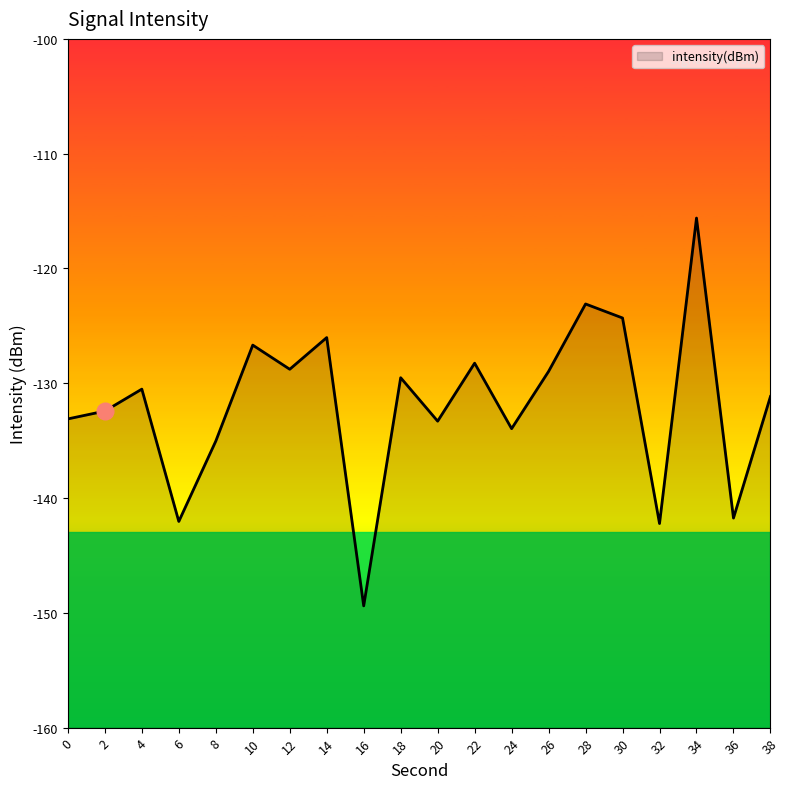

Reading right to left, extract all data points from this chart.

-131.2	-141.7	-115.6	-142.2	-124.3	-123.1	-129.0	-134.0	-128.3	-133.3	-129.5	-149.4	-126.0	-128.8	-126.7	-135.0	-142.0	-130.5	-132.4	-133.1